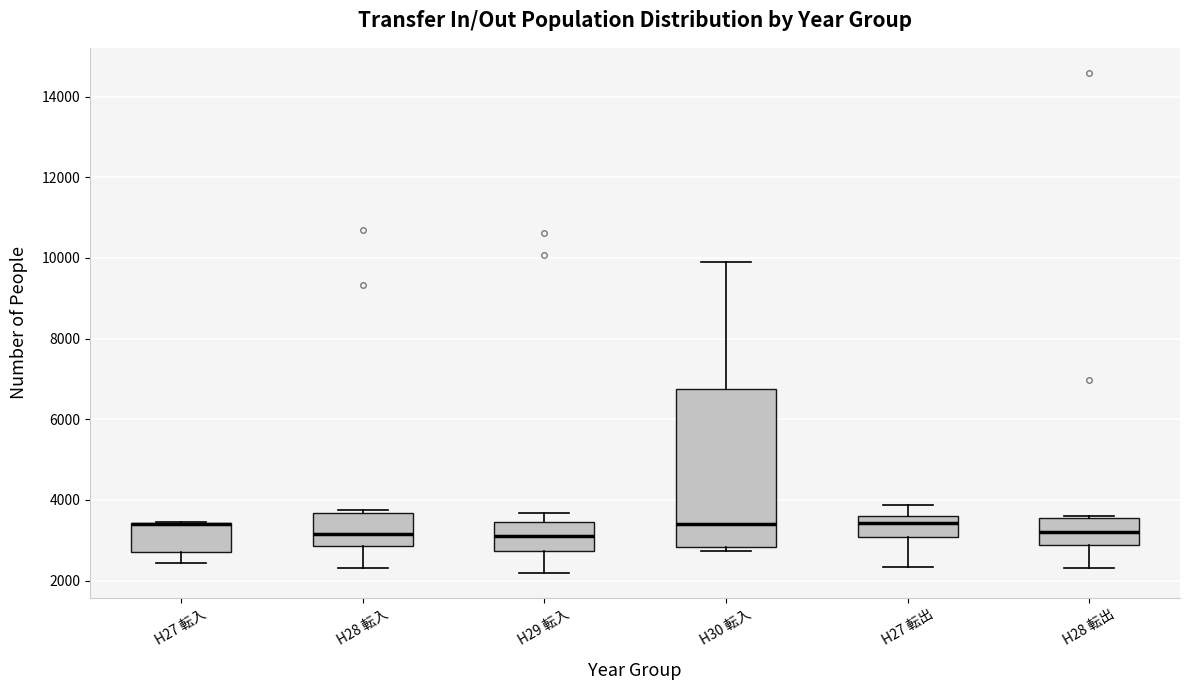

Which box is the tallest, from its lower edge to its upper edge?

H30 転入